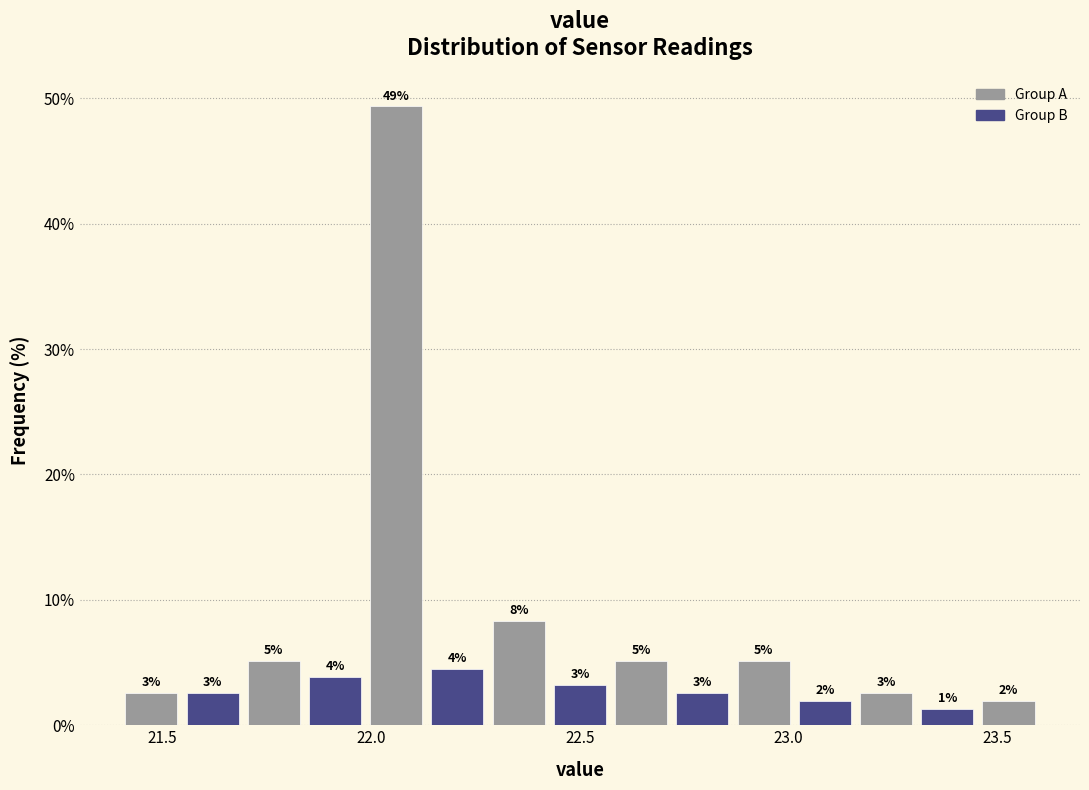

Read against the x-axis, roughly where is the centre of the tallest bar?

22.05